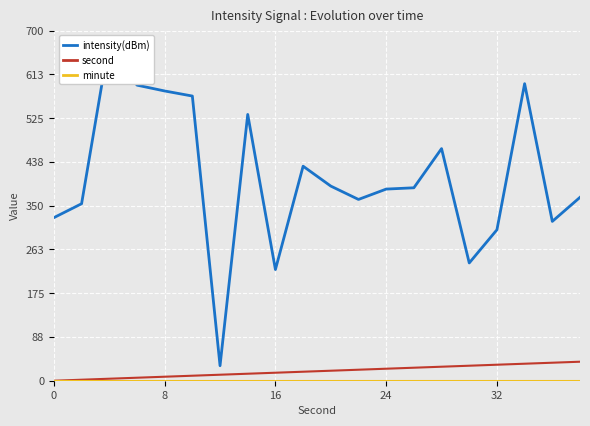

The second series shows 20.3 at 18. True or false?

False